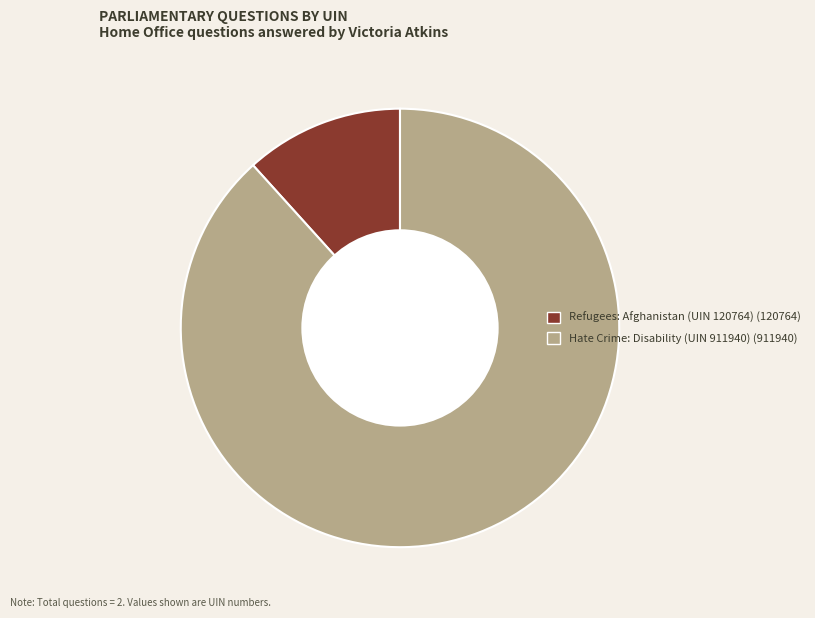

True or false: Refugees: Afghanistan (UIN 120764) accounts for 12% of the total.

True